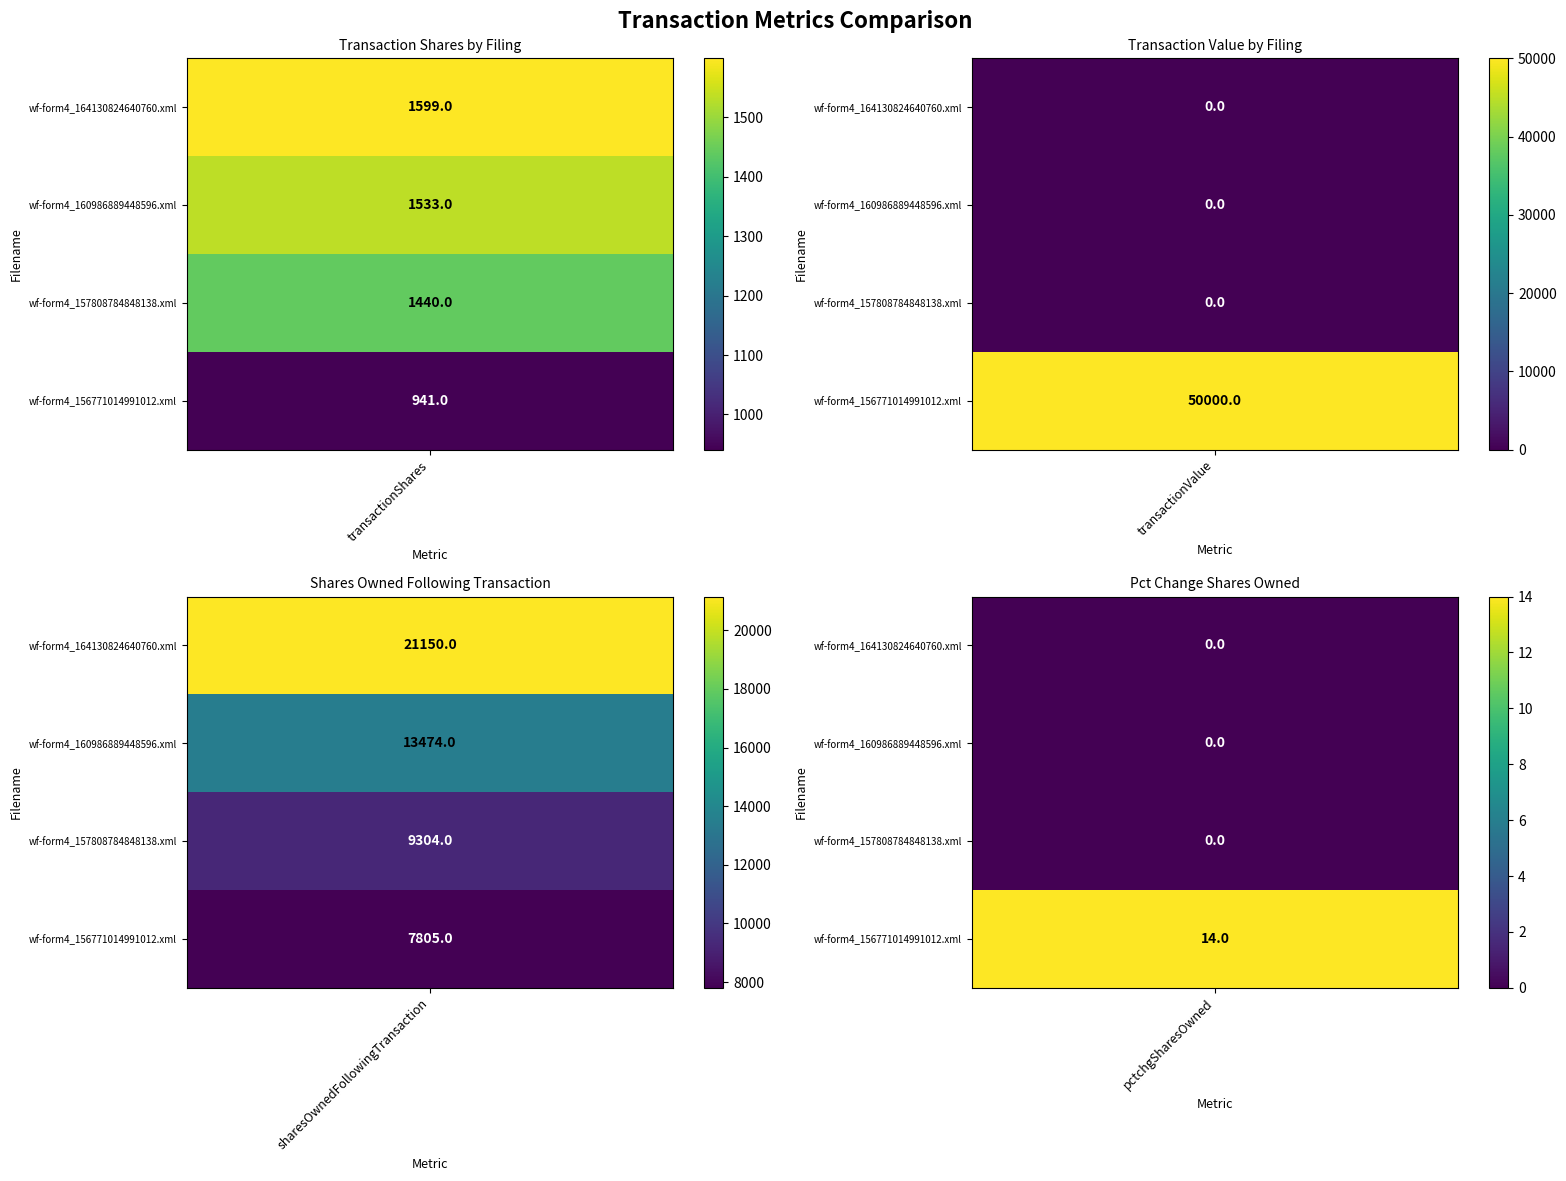

Reading left to right, list all the values displayed in this chart.

wf-form4_164130824640760.xml: 1599	0	21150	0
wf-form4_160986889448596.xml: 1533	0	13474	0
wf-form4_157808784848138.xml: 1440	0	9304	0
wf-form4_156771014991012.xml: 941	50000	7805	14